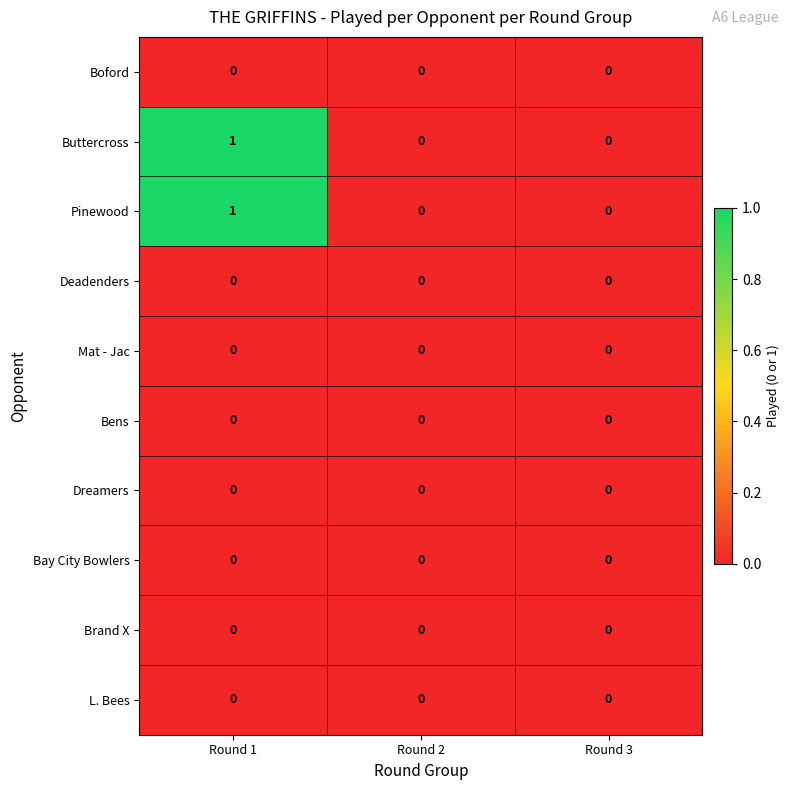

At which category is the sum across all series the highest?

Round 1